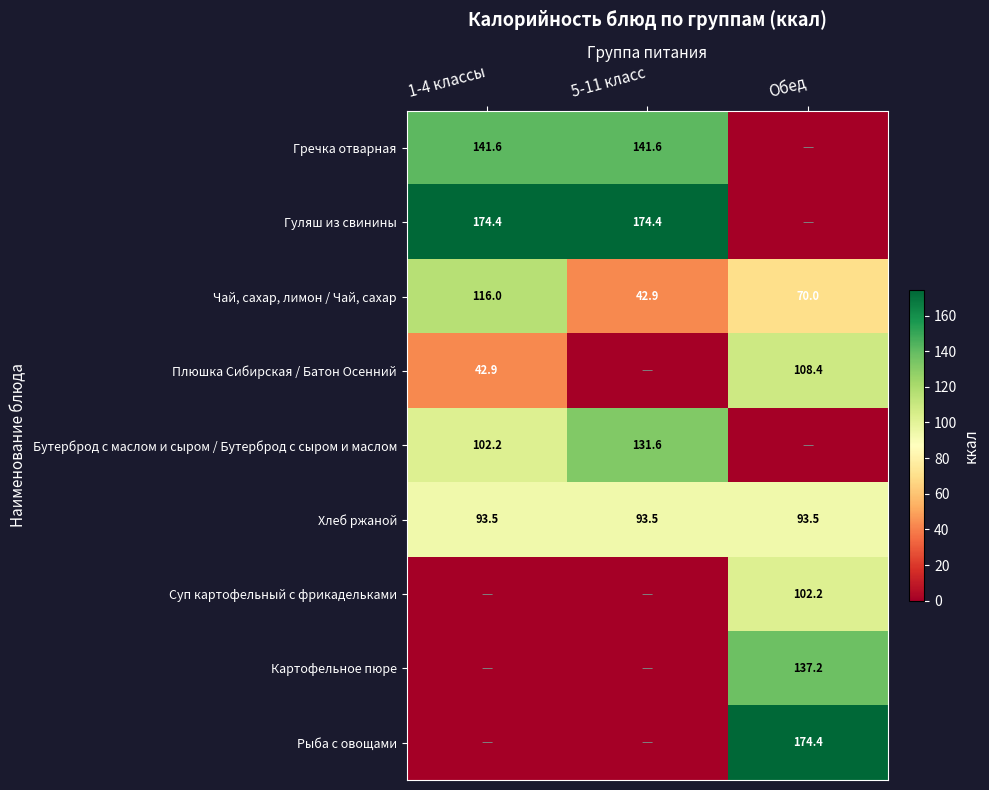

The Гуляш из свинины series shows 98.9 at 1-4 классы. True or false?

False